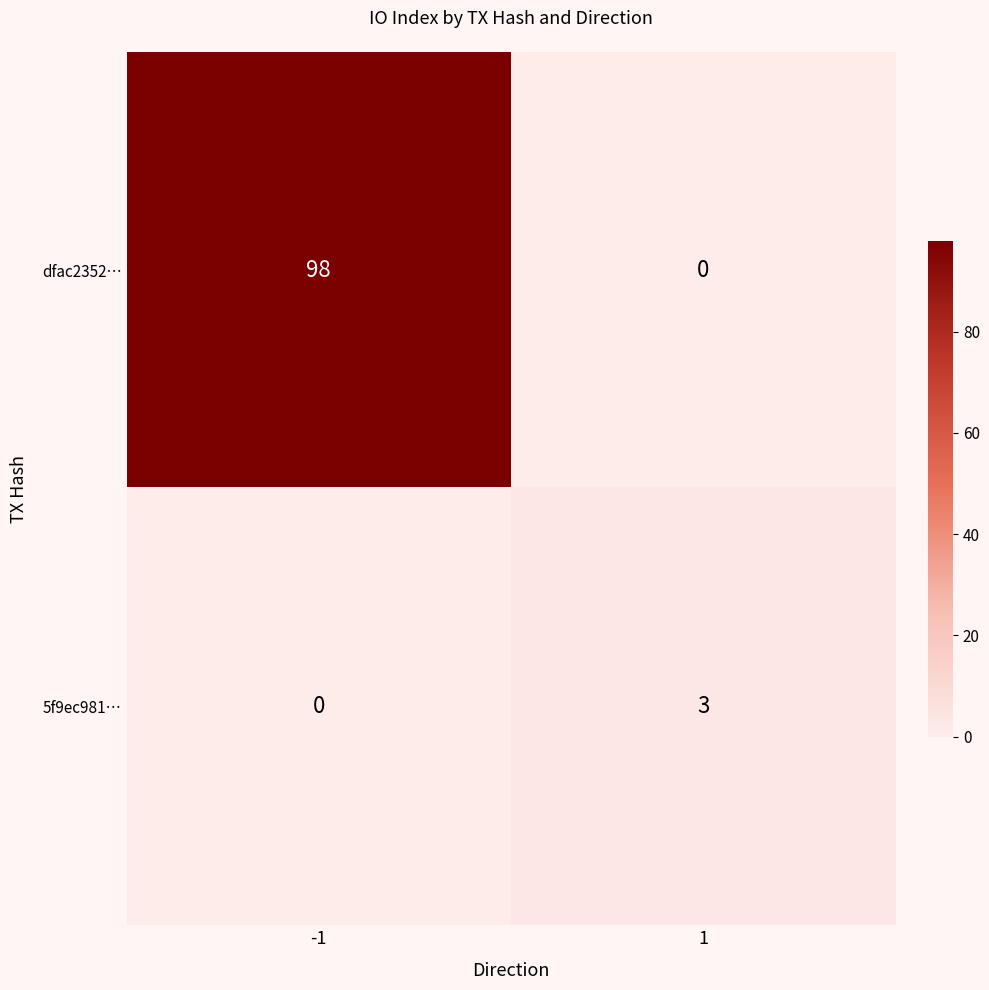

What is the difference between the 5f9ec981… values at -1 and 1?

3